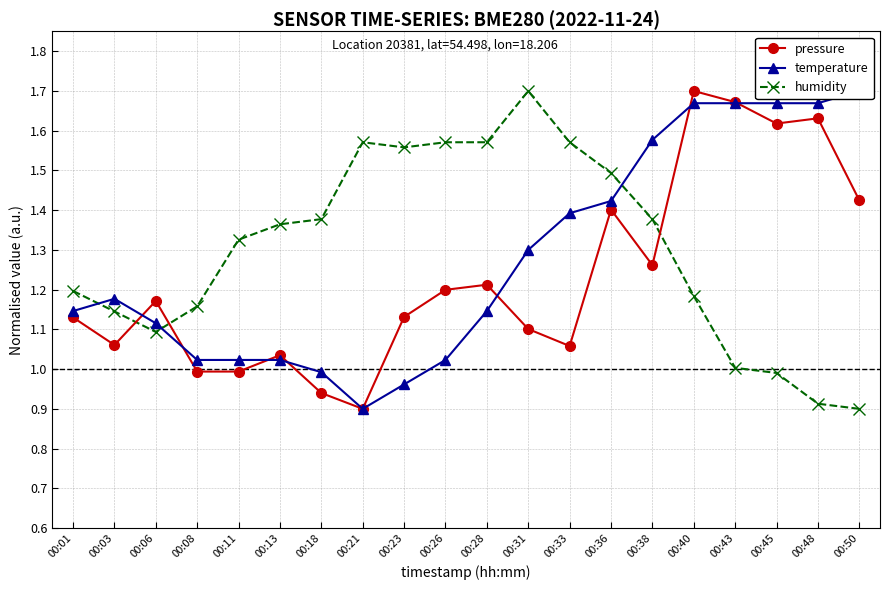

Which series changed the most between 00:31 and 00:48?

humidity